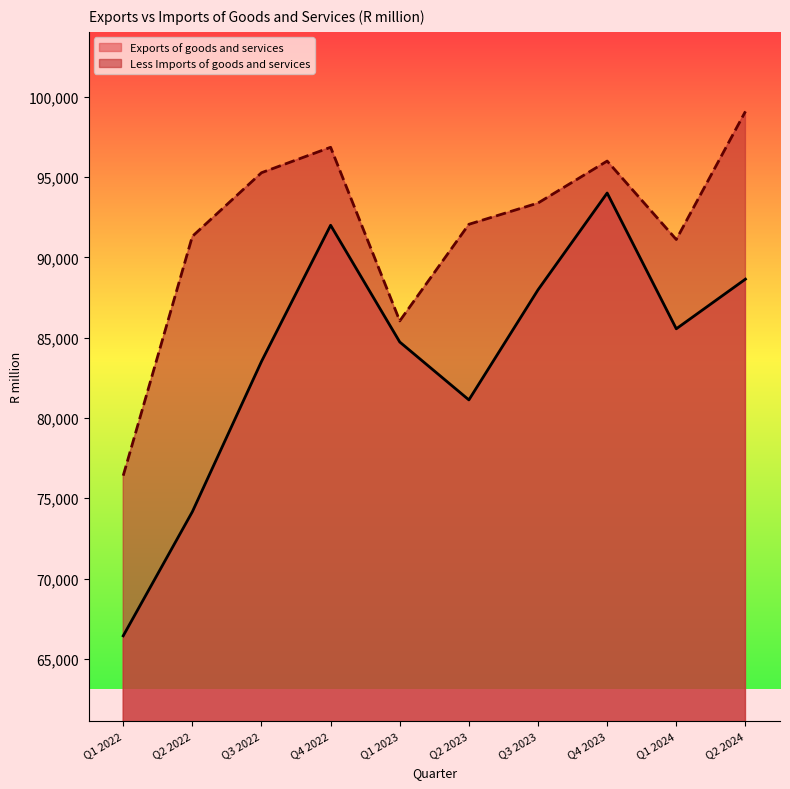

At which label is Exports of goods and services closest to 80221?

Q2 2023